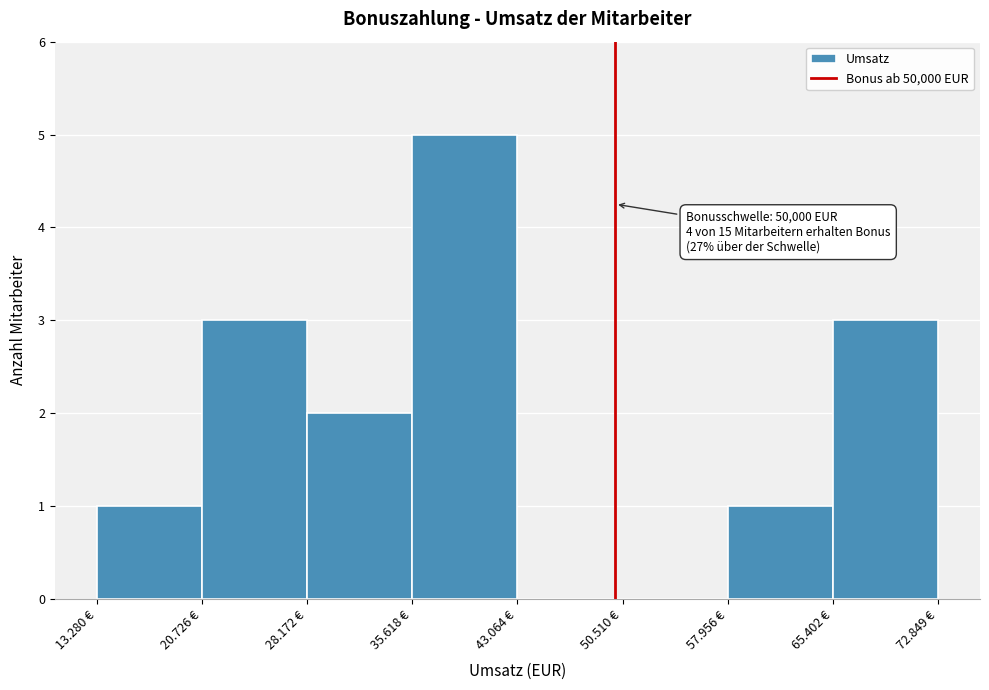

Reading left to right, what are all the values shown in this chart?

13.280 €=1	20.726 €=3	28.172 €=2	35.618 €=5	43.064 €=0	50.510 €=0	57.956 €=1	65.402 €=3